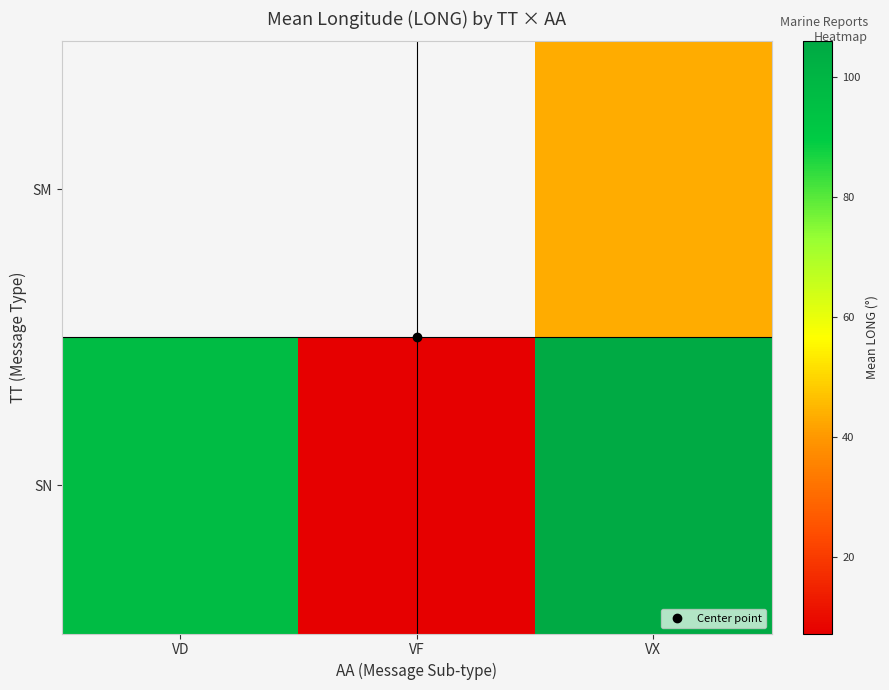

At which category does the chart reach its peak across all series?

VX